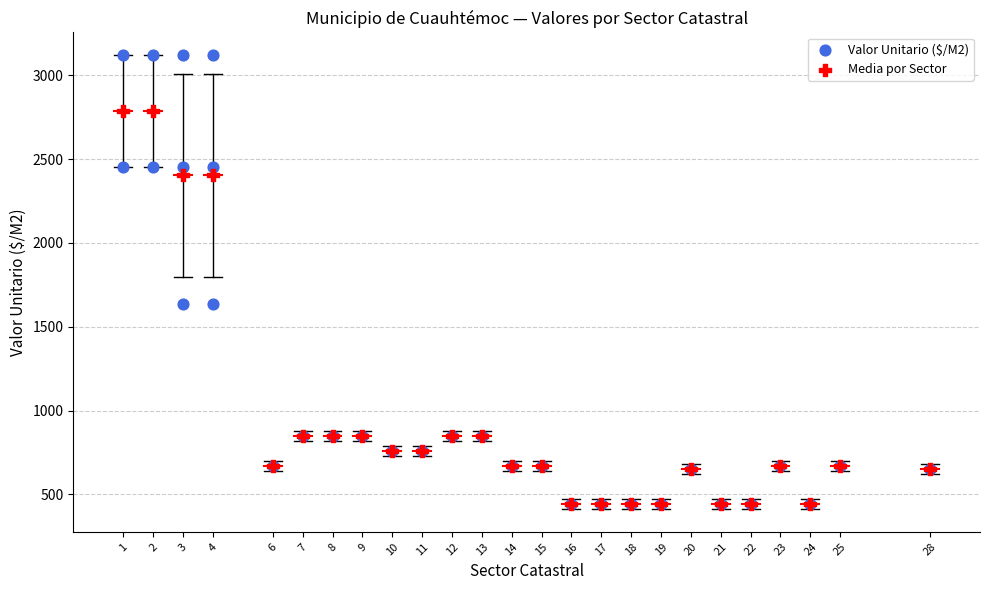

Which series reaches the maximum Y coordinate?

Valor Unitario ($/M2)